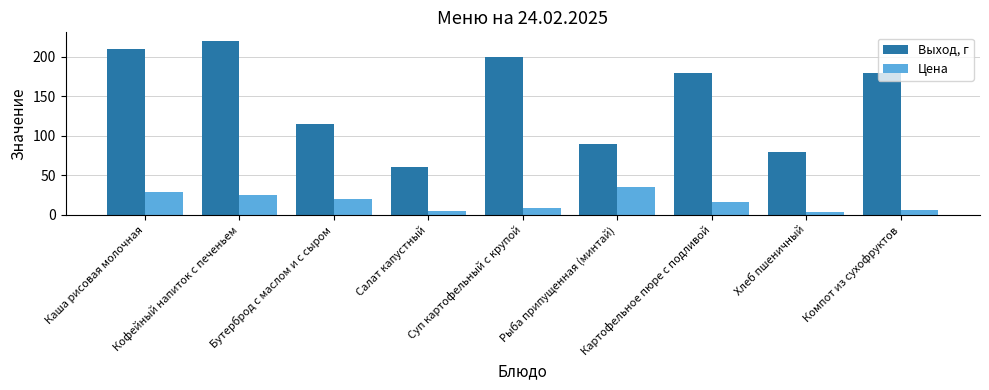

What is the sum of all Цена values?

149.2